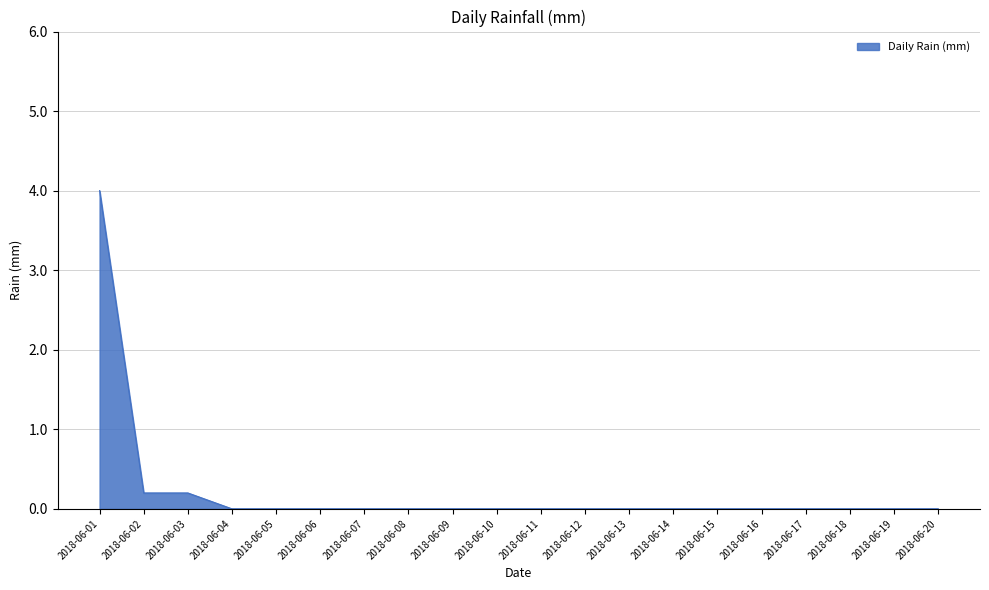

True or false: the data shows 0.0 at 2018-06-08.

True